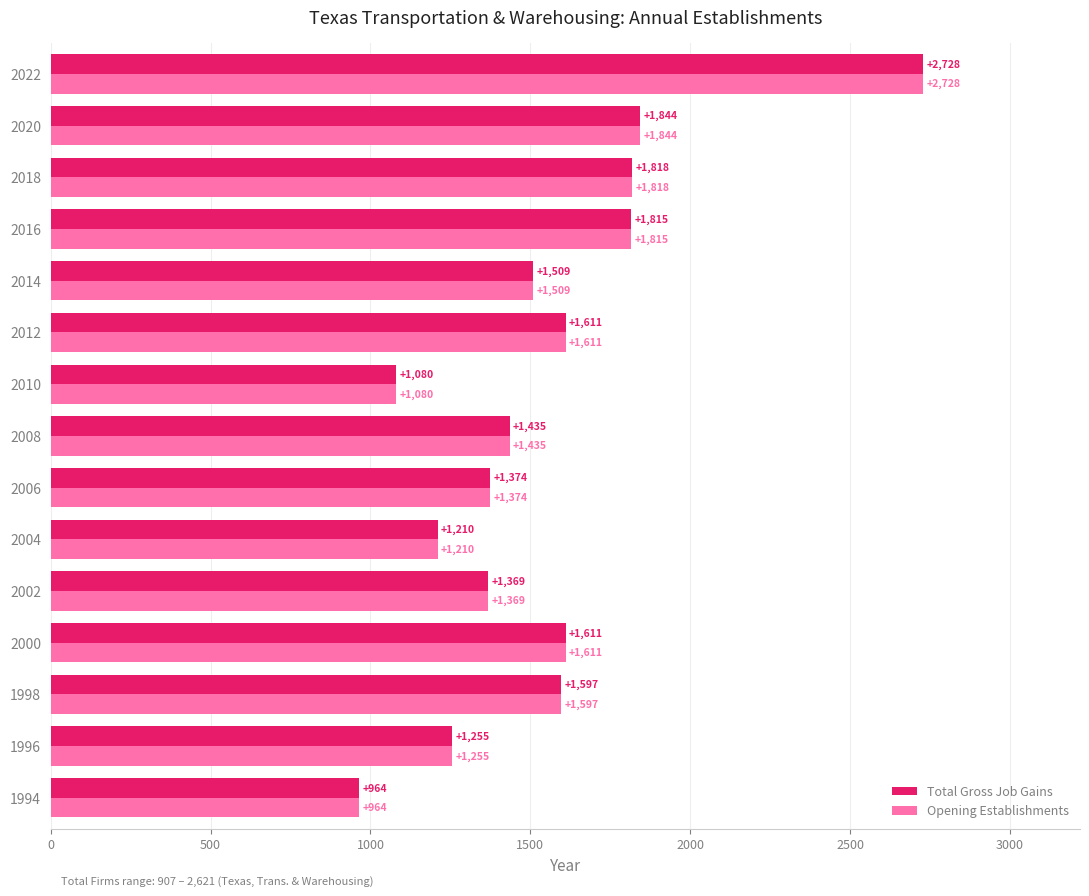

What is the approximate value of Opening Establishments at 2002, to the nearest 100?

1400